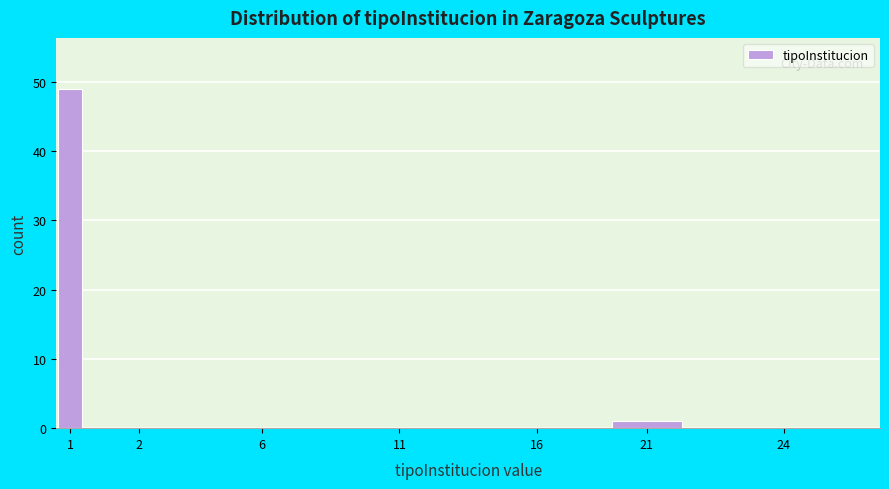

Reading left to right, extract all data points from this chart.

1=49	2=0	6=0	11=0	16=0	21=1	24=0